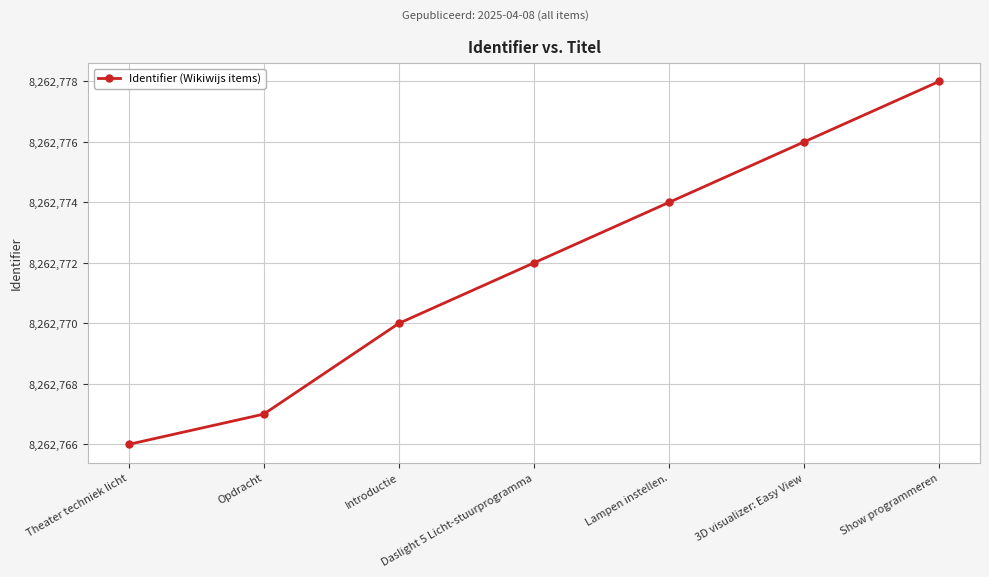

The value at 3D visualizer: Easy View is 8262776. True or false?

True